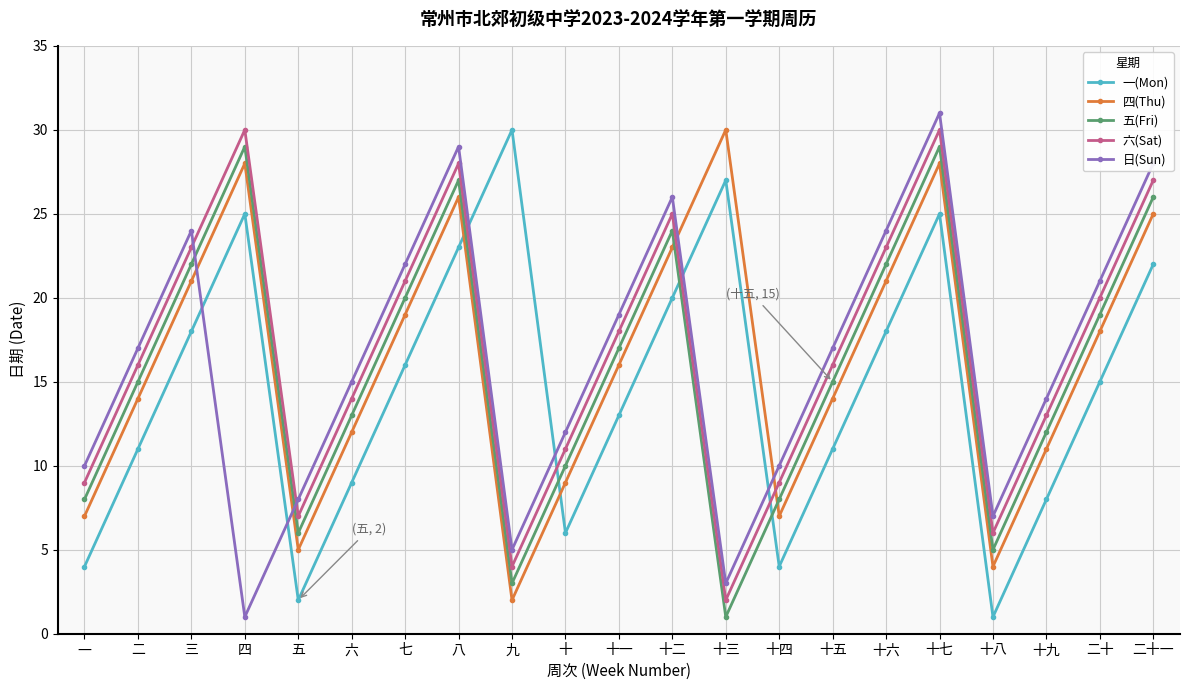

What is the maximum value shown in the chart?

31